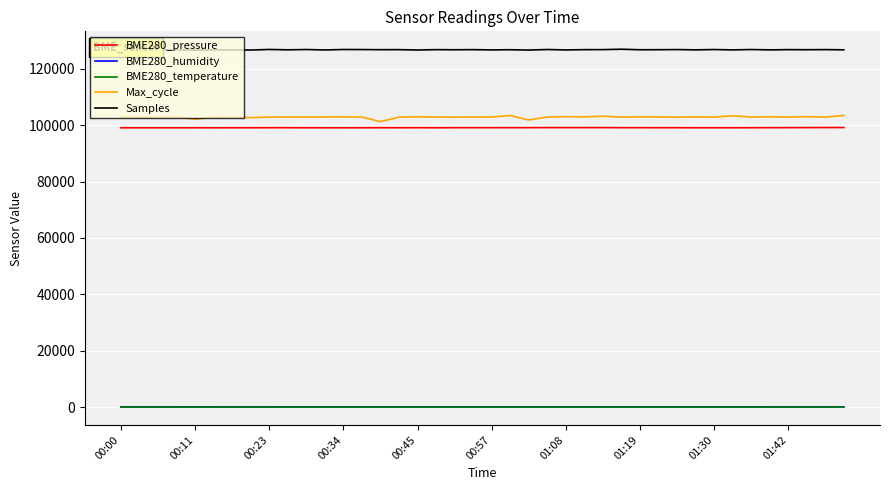

True or false: Samples and BME280_temperature intersect in this chart.

False